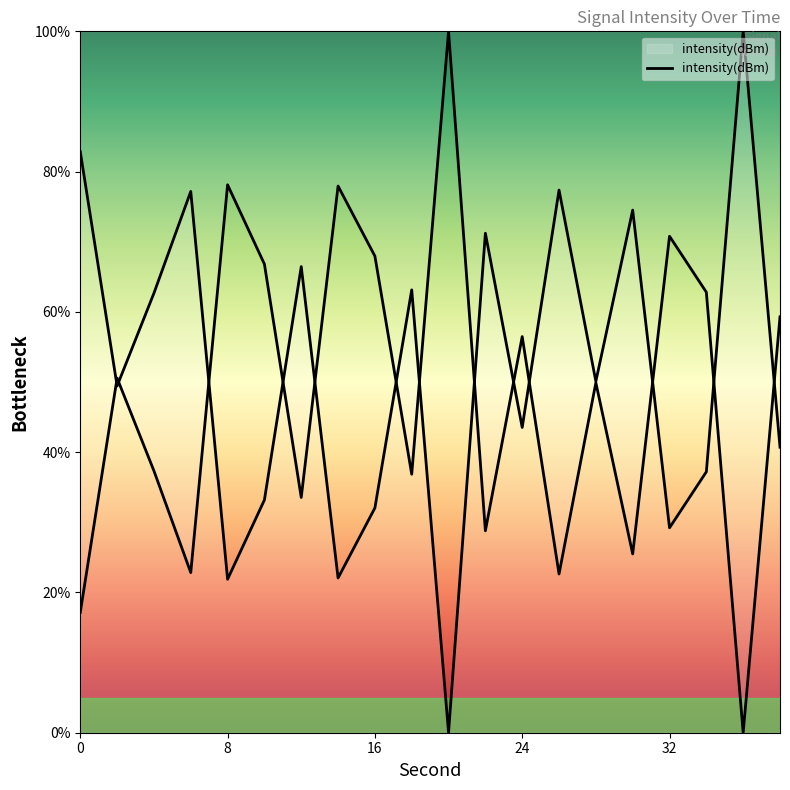

The value at 24 is 56.5. True or false?

True